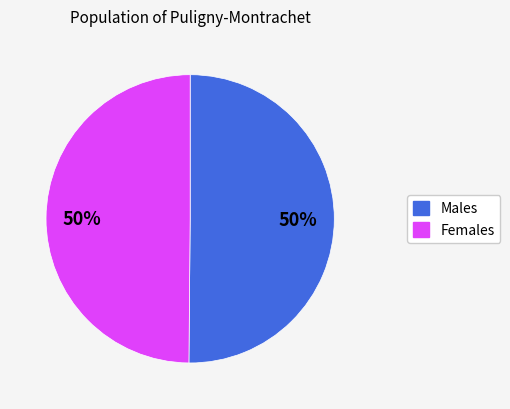

To the nearest percent, what is the average slice percentage?

50%